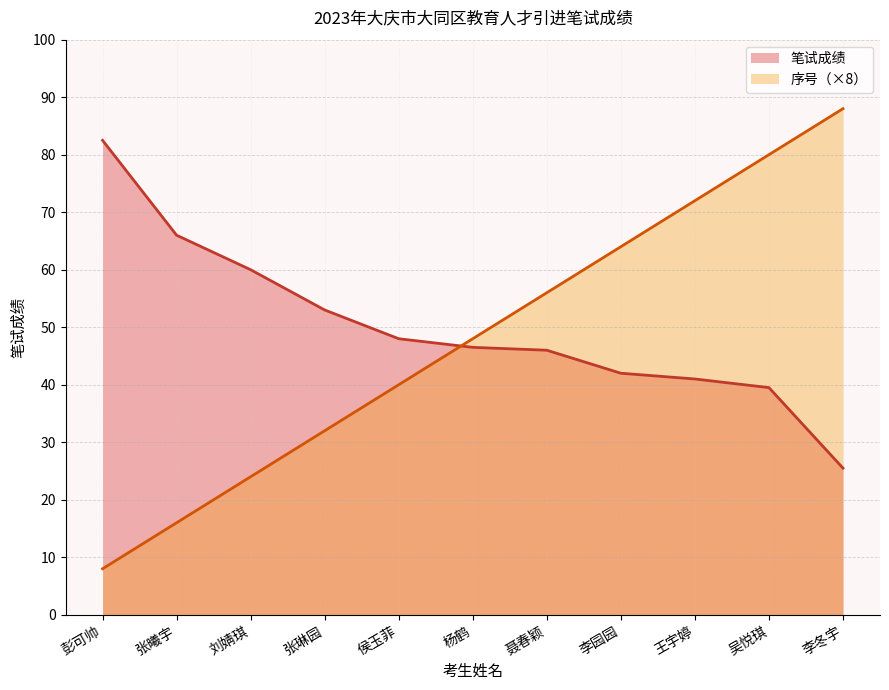

Where do 笔试成绩 and 序号 first cross each other?

侯玉菲 and 杨鹤